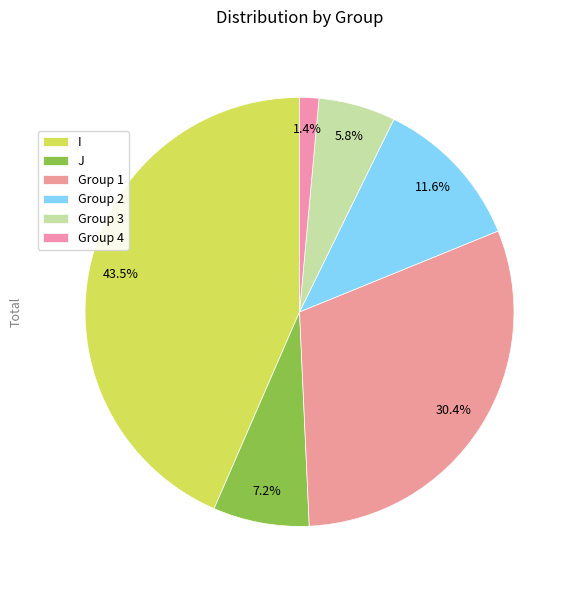

How many segments does this pie chart have?

6